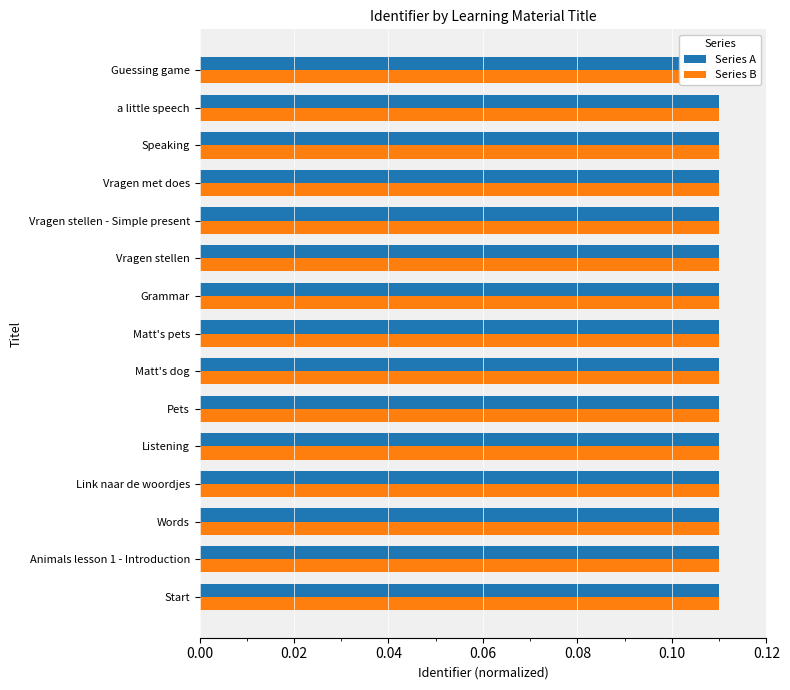

Rank the series at Listening from highest to lowest value.

Series A, Series B